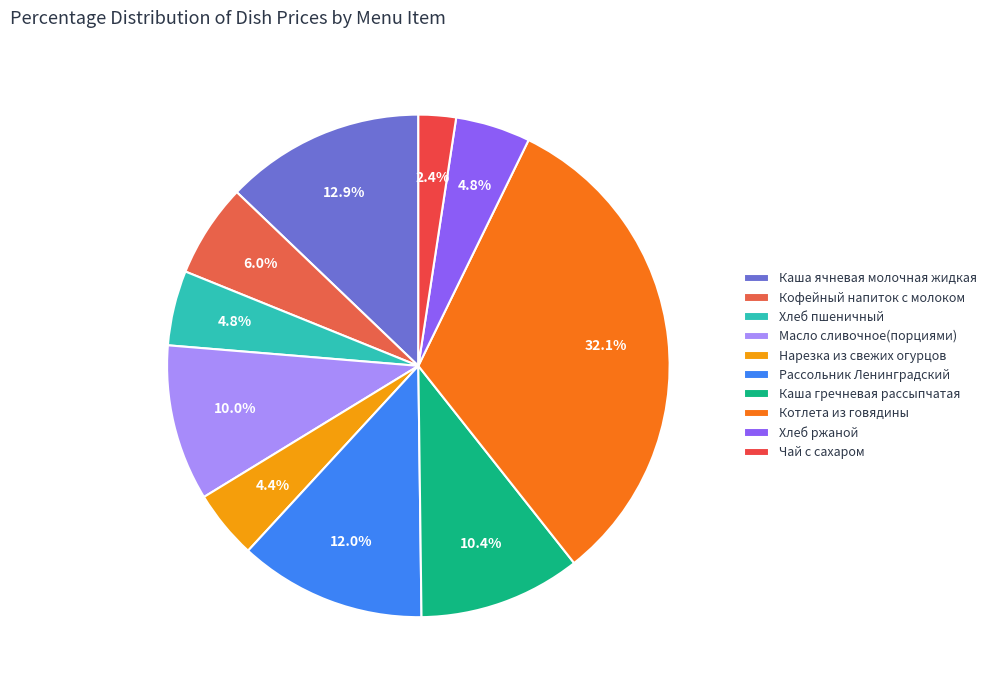

How many segments does this pie chart have?

10